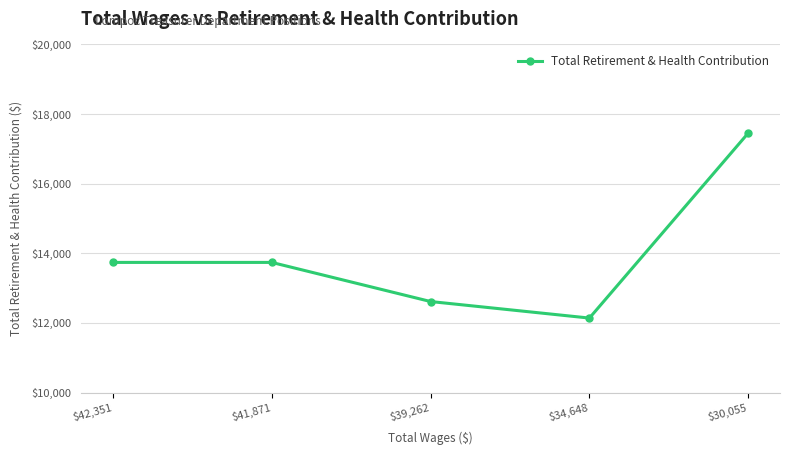

What is the average value?

13937